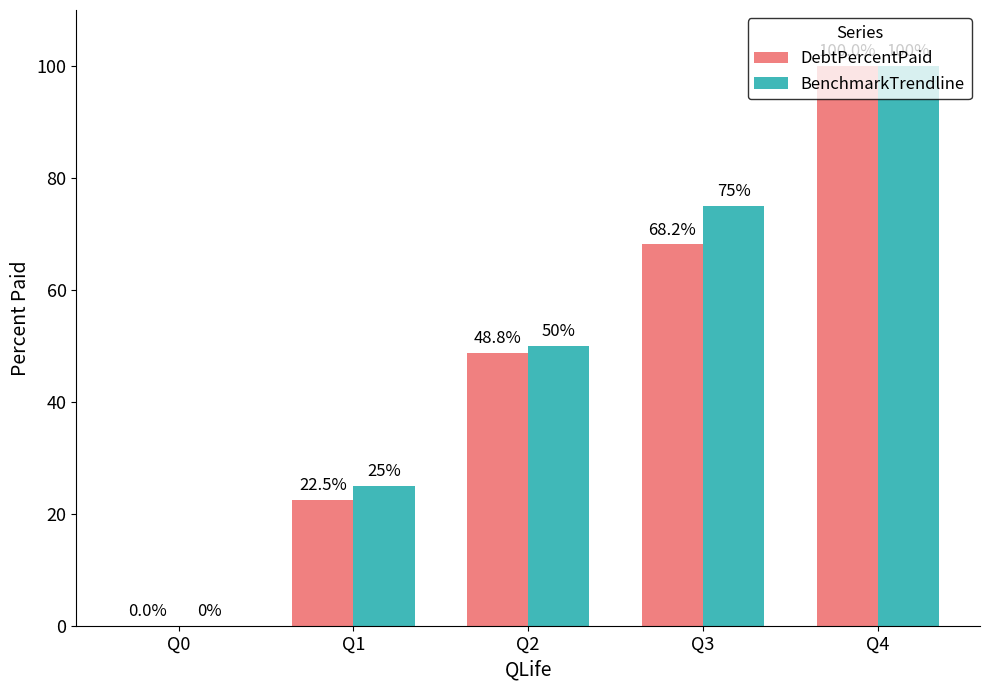

What is the greatest value displayed?

100.0